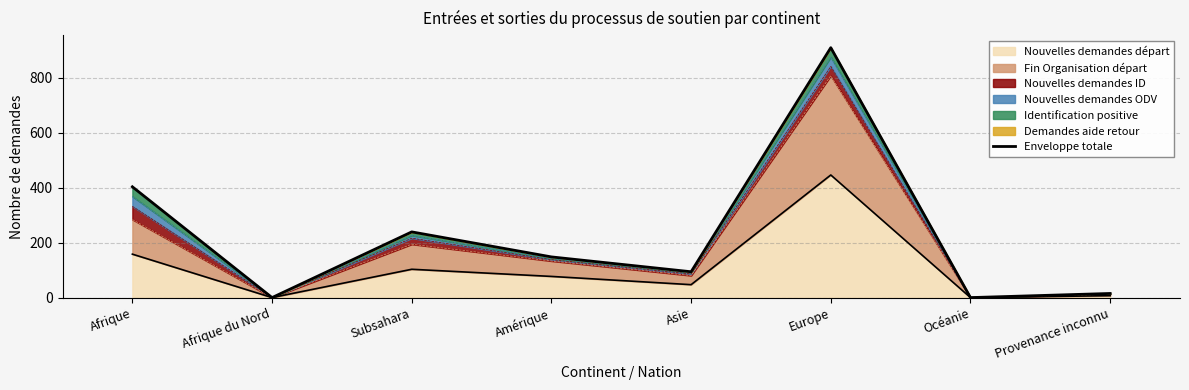

True or false: the data has more than 2 interior local peaks.

False